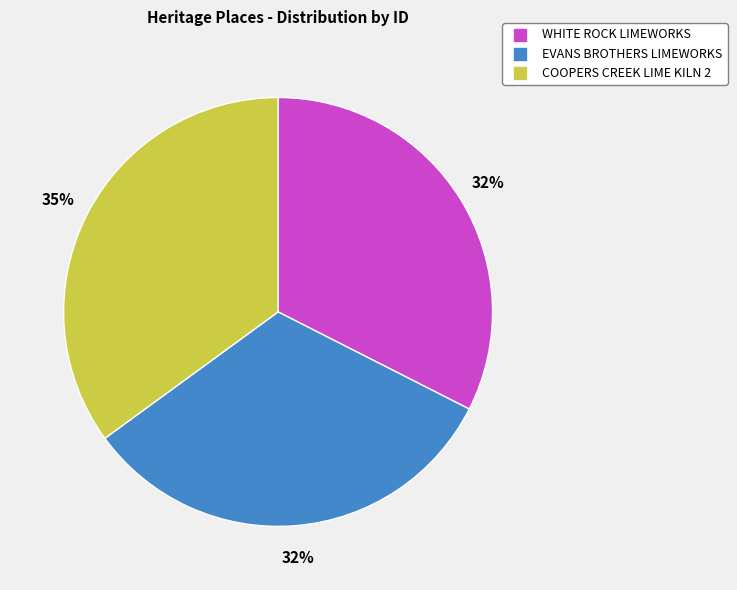

Combined, do COOPERS CREEK LIME KILN 2 and EVANS BROTHERS LIMEWORKS account for over 50%?

Yes